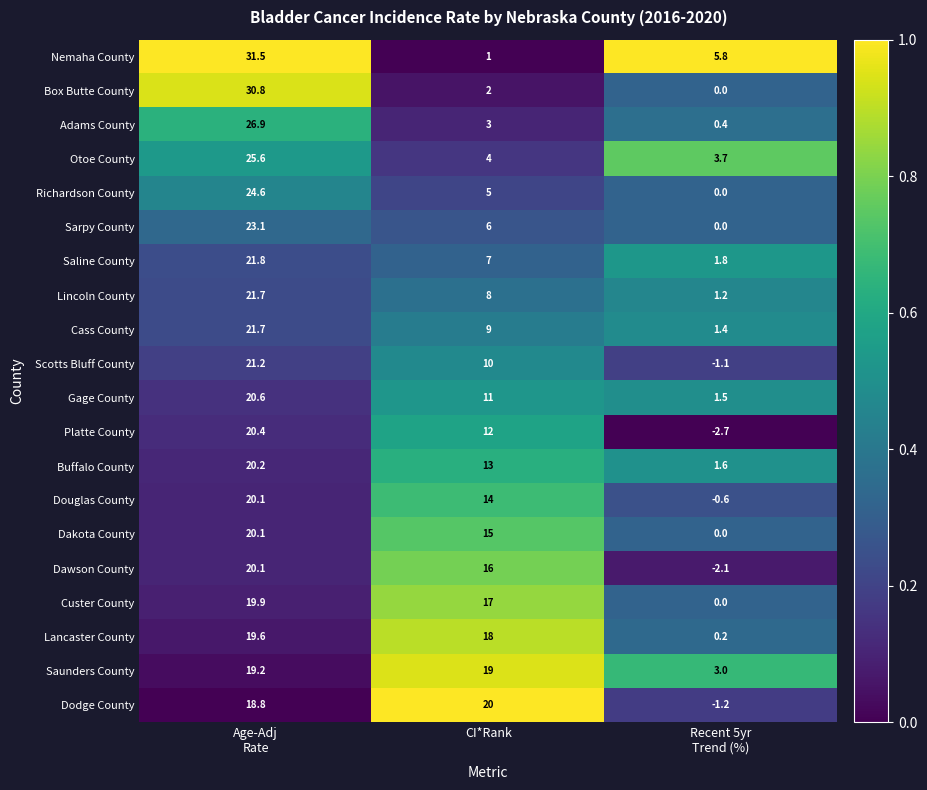

What is the difference between the maximum and second lowest values in the Buffalo County series?

7.2